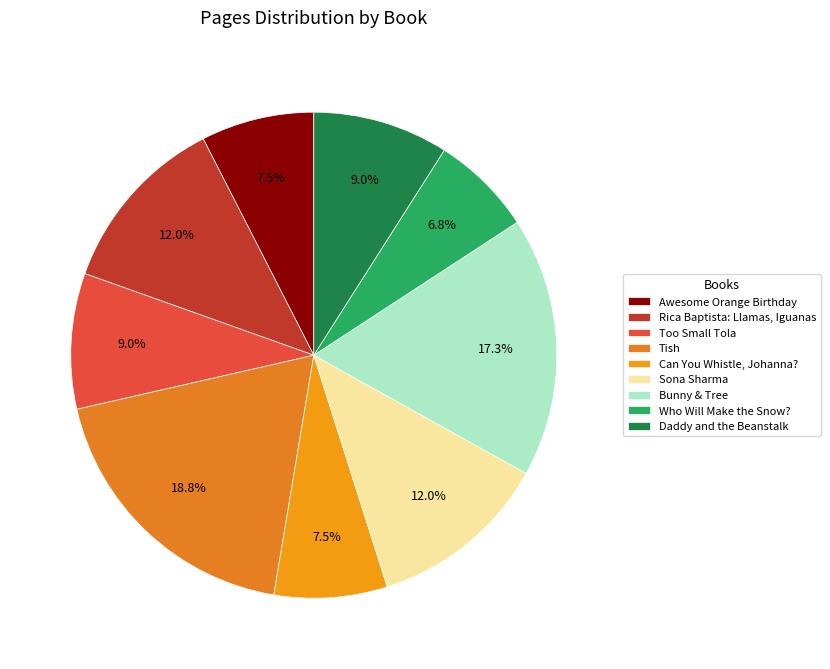

True or false: Rica Baptista: Llamas, Iguanas accounts for 1% of the total.

False